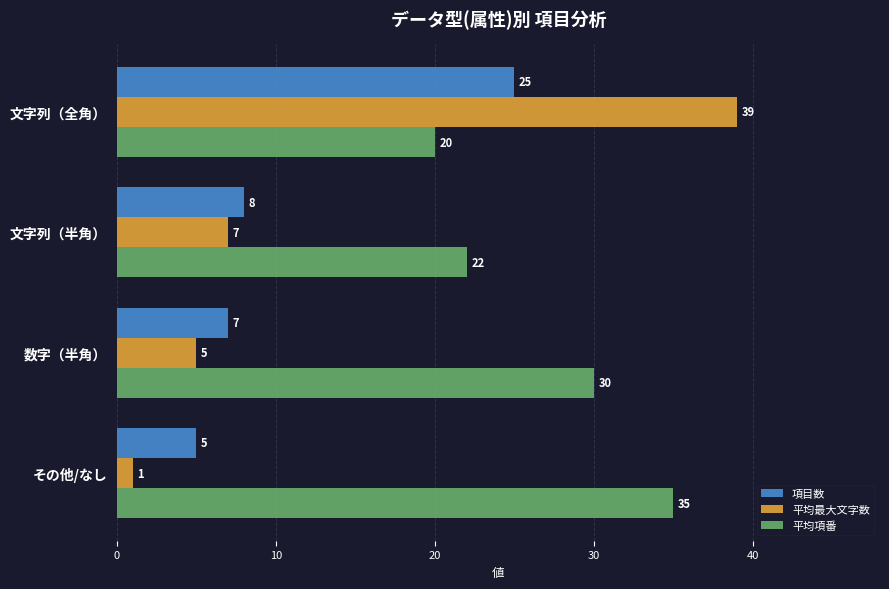

What is the approximate value of 項目数 at 文字列（半角）, to the nearest 10?

10